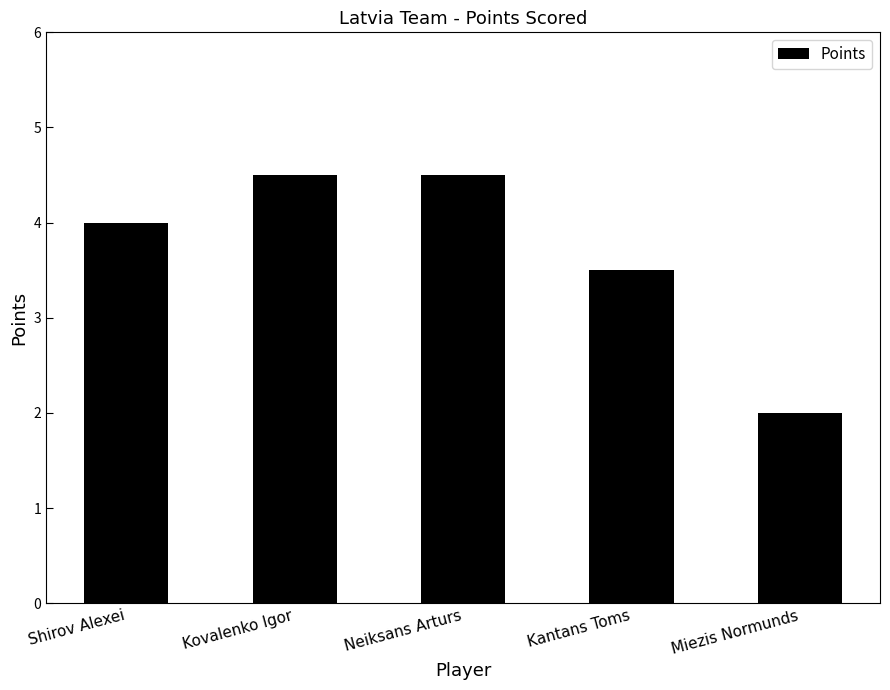

Are the bars horizontal?

No